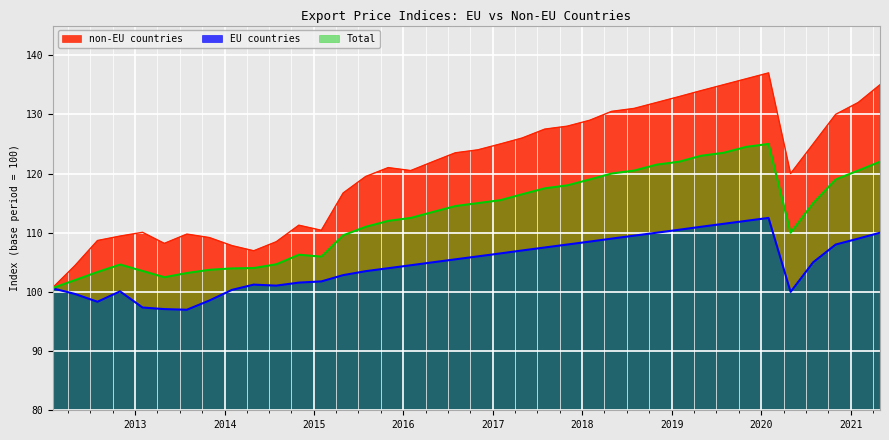

What is the sum of the Total values at 2016-10-31 and 2013-01-31?

218.5